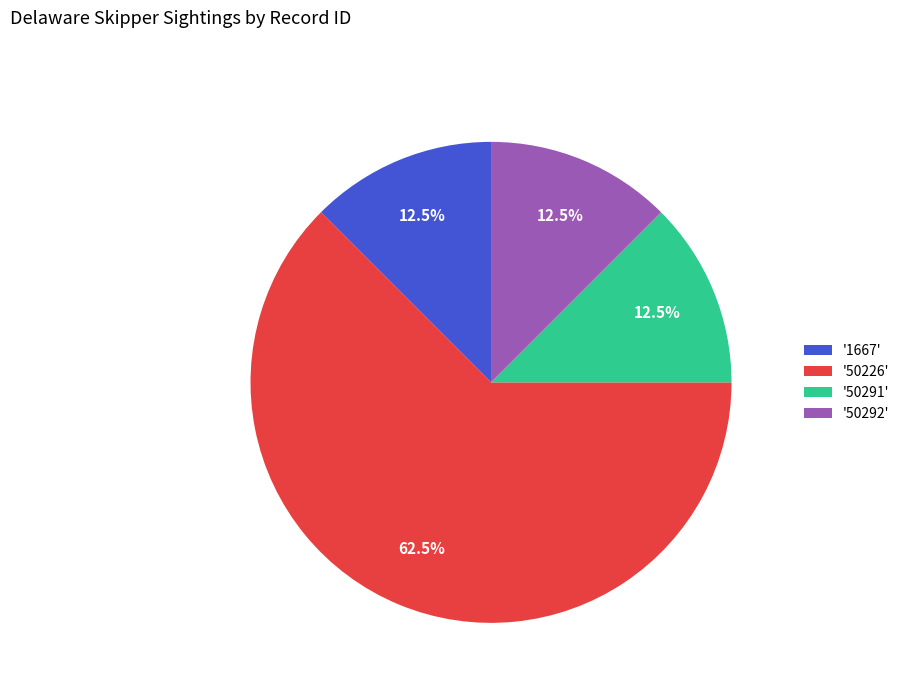

What is the majority slice?

'50226'